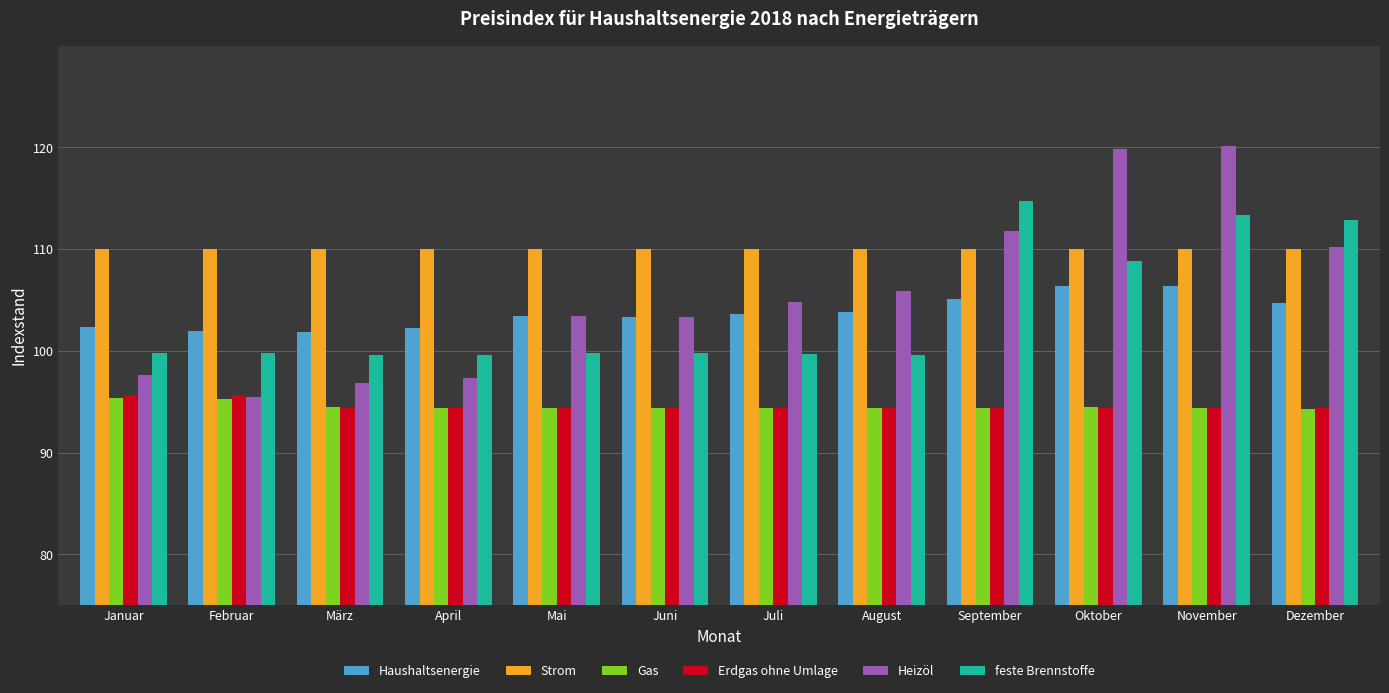

What is the highest value of the Strom series?

110.0